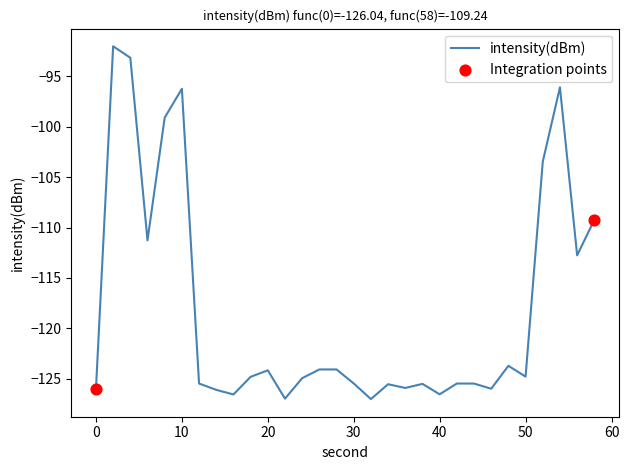

What is the smallest value displayed?

-127.0